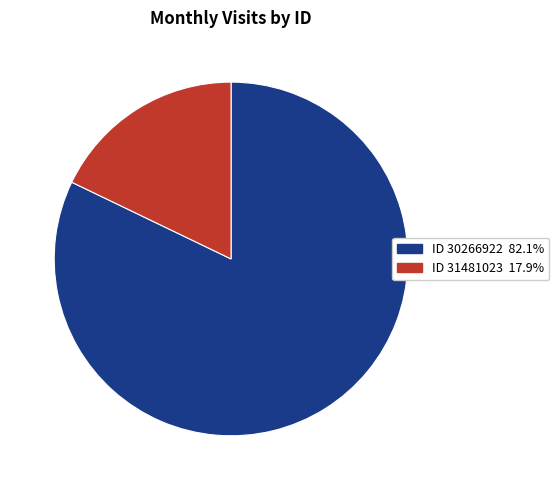

Is there a majority slice in this chart?

Yes